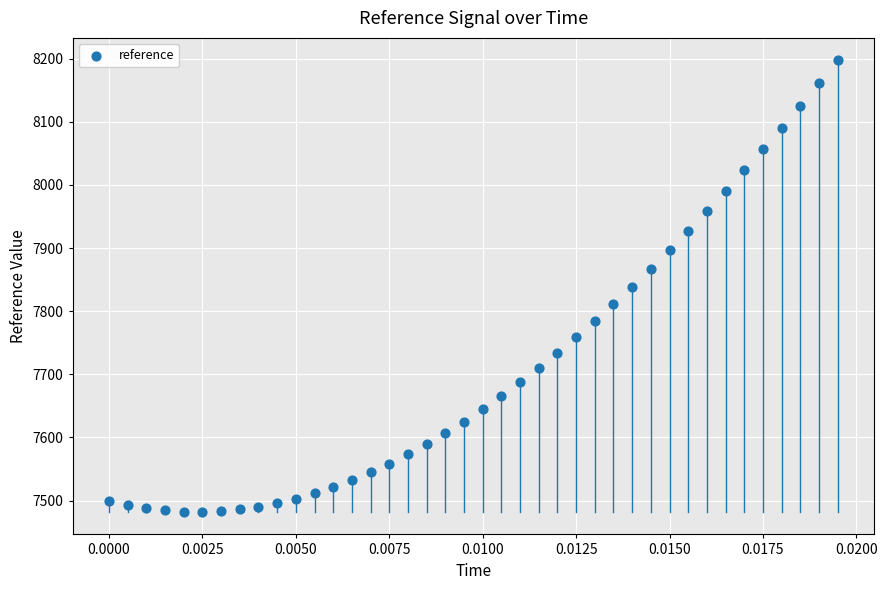

What is the range of Y values (max minus min)?

714.9